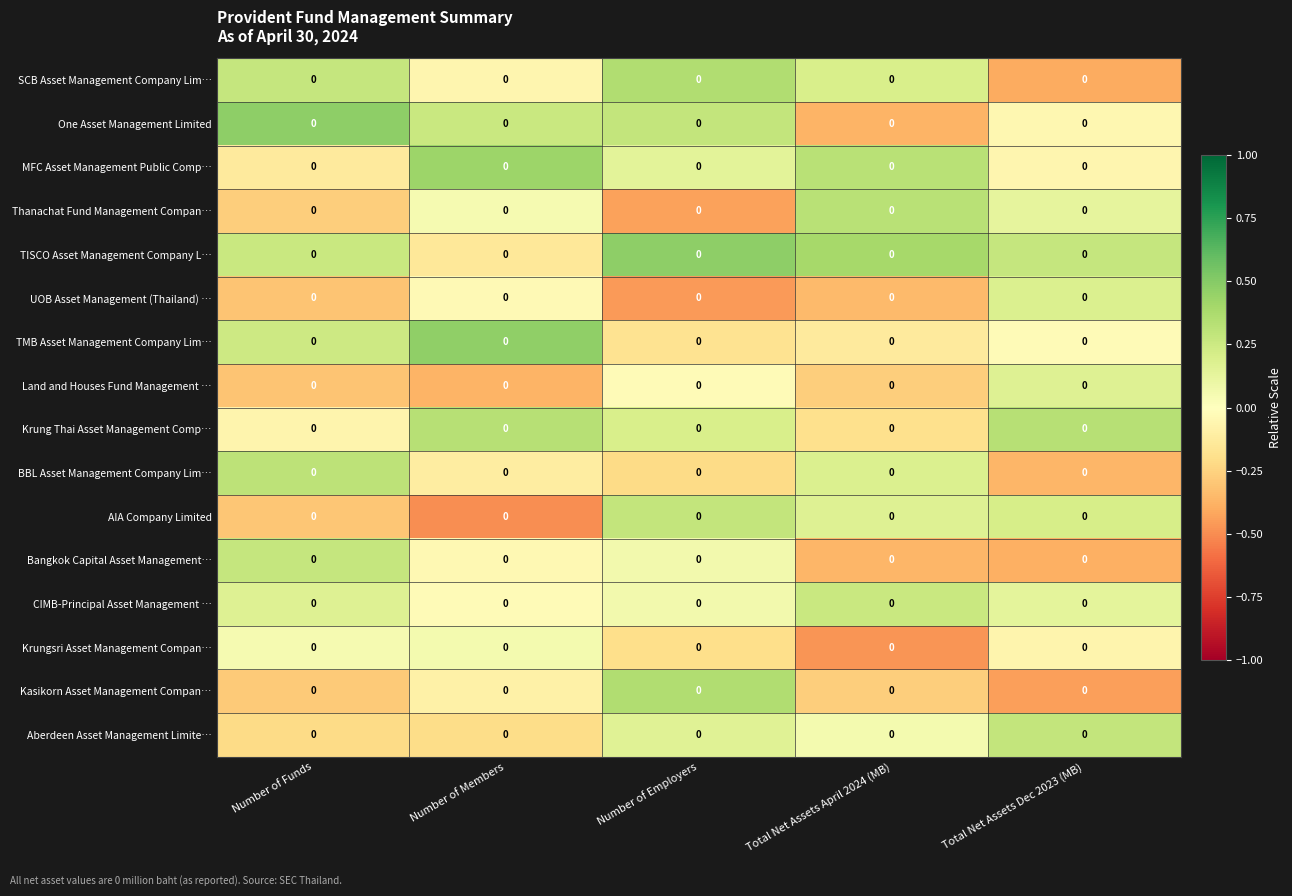

At which label is Bangkok Capital Asset Management… closest to 0?

Number of Members